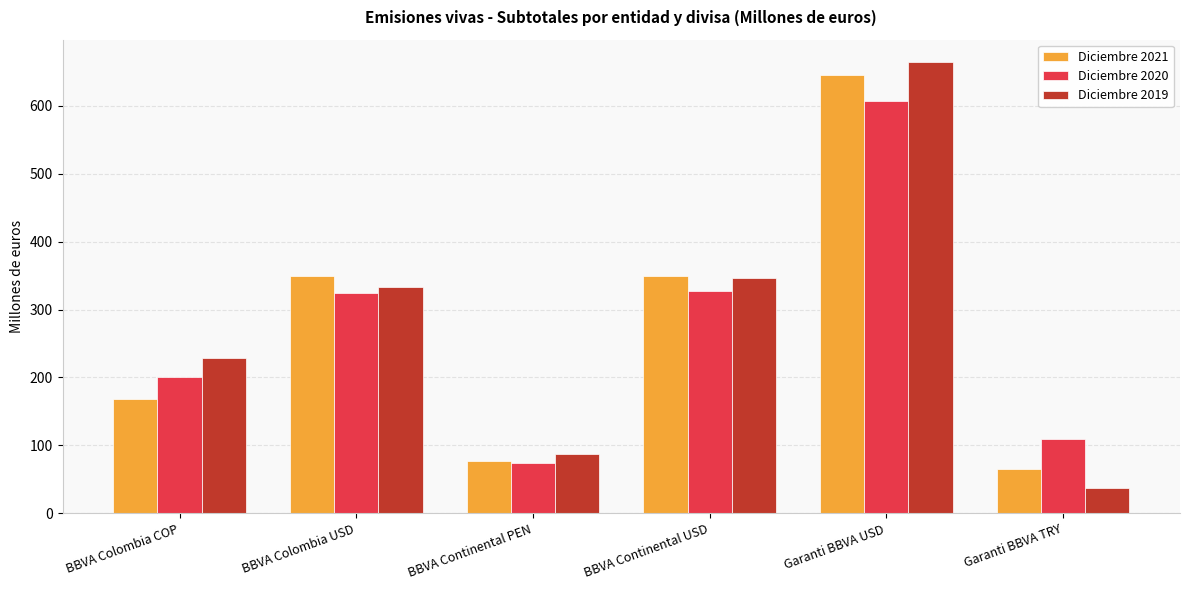

Count the number of data series in this chart.

3